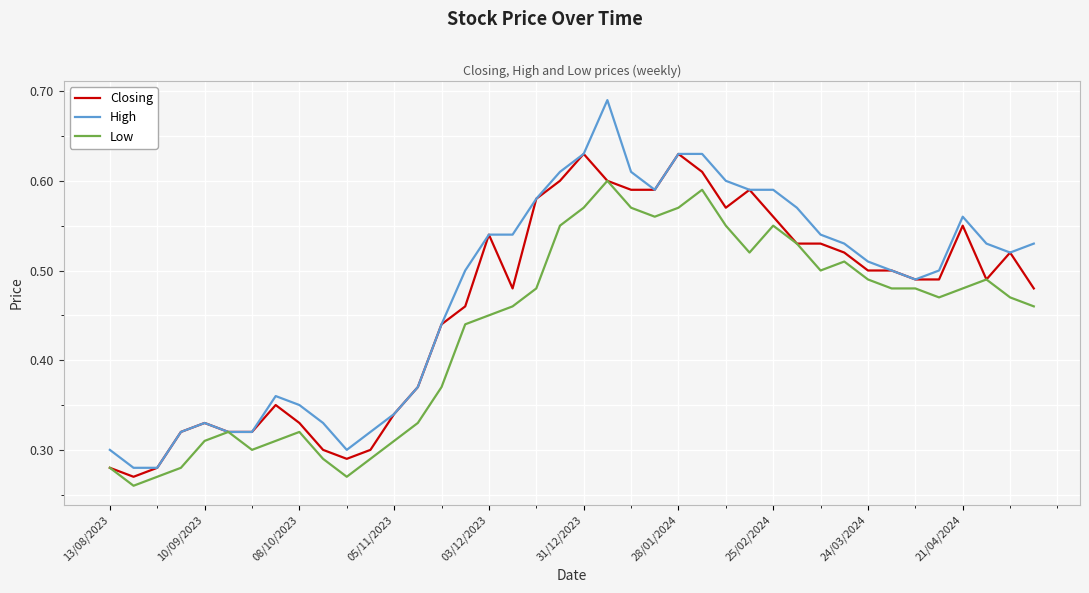

Which series has the largest range (max minus min)?

High